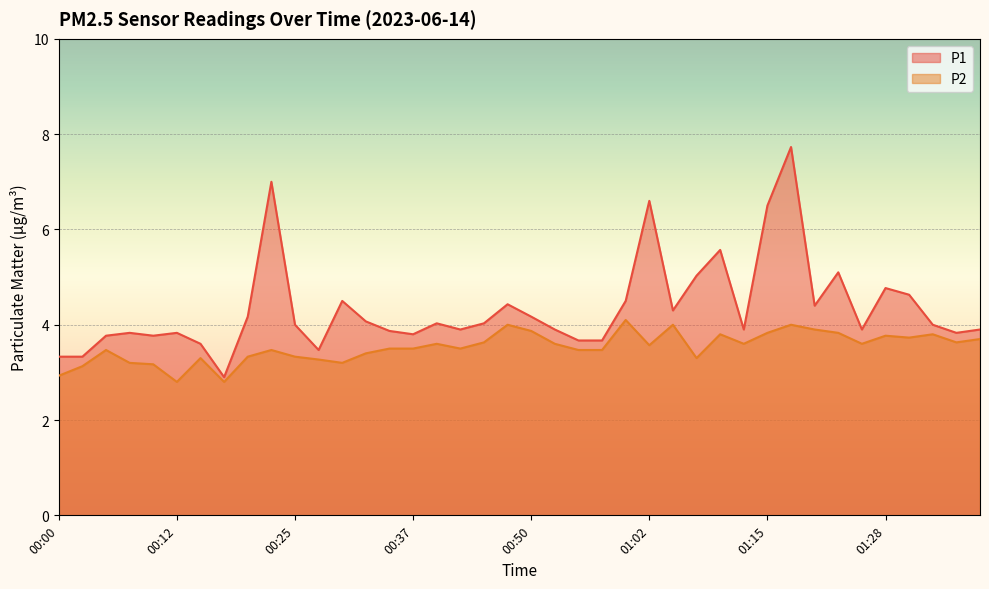

Which series has the largest range (max minus min)?

P1